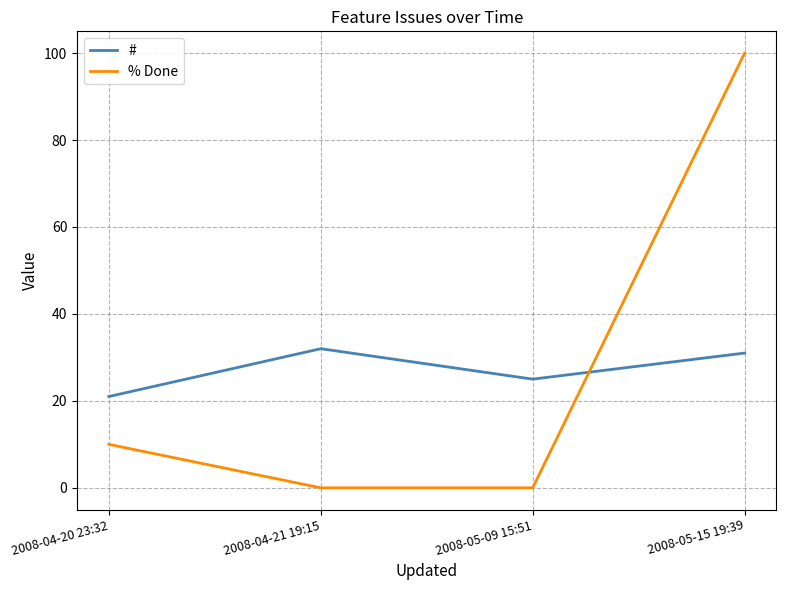

Which series ends up on top after the final intersection of # and % Done?

% Done